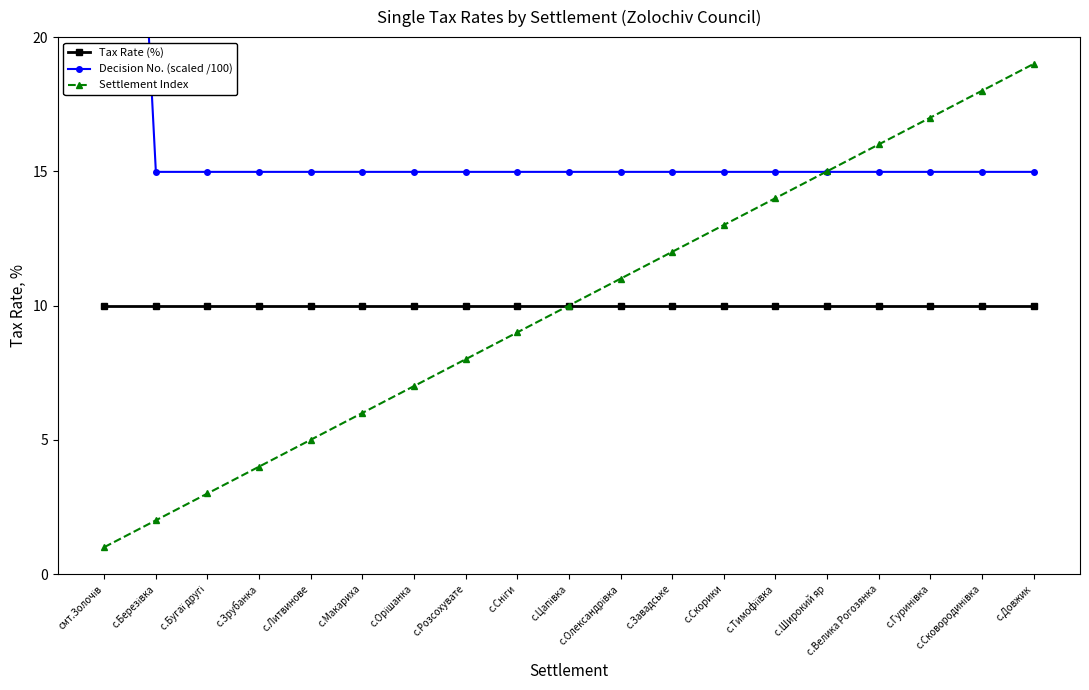

How many categories are shown in the chart?

19